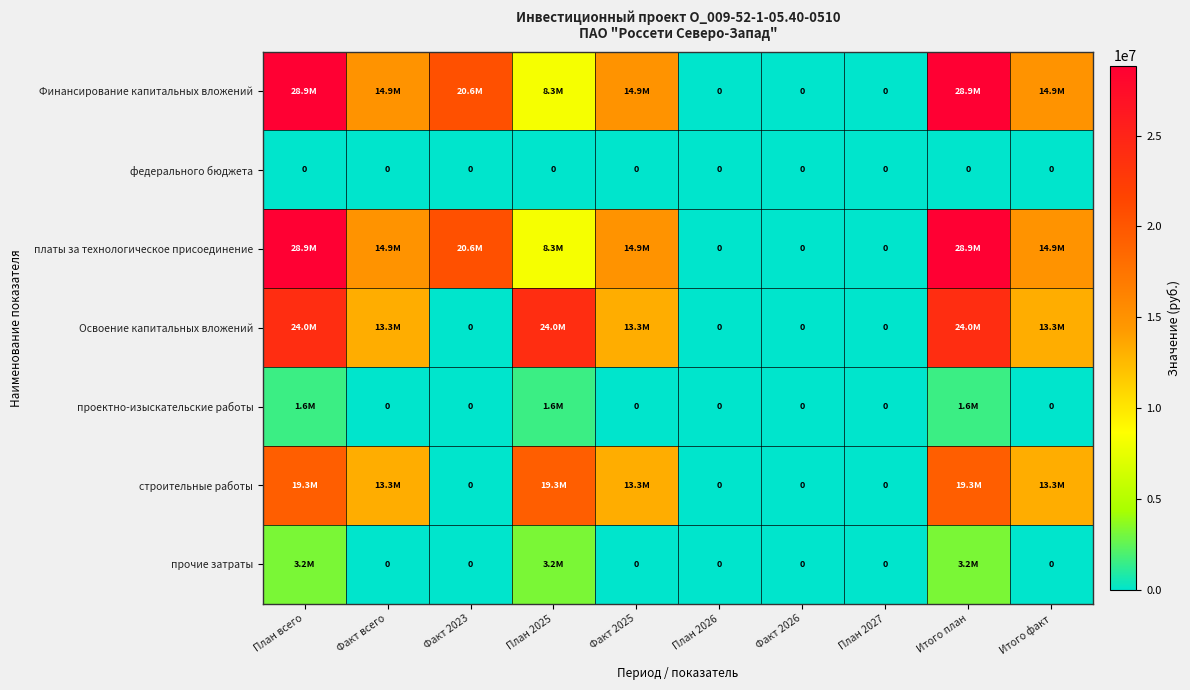

The федерального бюджета series shows 0 at План всего. True or false?

True